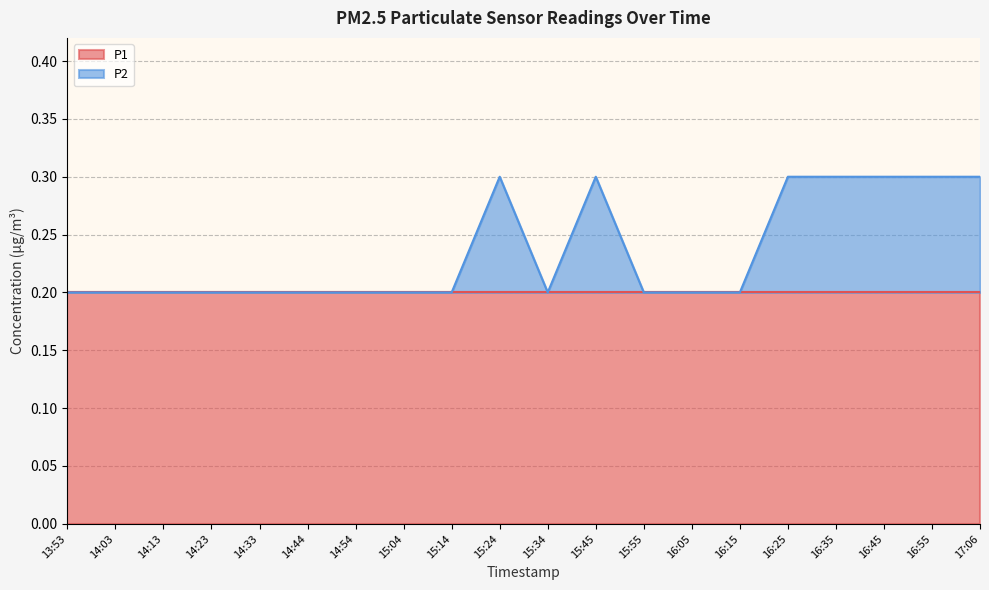

Reading right to left, what are all the values shown in this chart?

17:06=0.3	16:55=0.3	16:45=0.3	16:35=0.3	16:25=0.3	16:15=0.2	16:05=0.2	15:55=0.2	15:45=0.3	15:34=0.2	15:24=0.3	15:14=0.2	15:04=0.2	14:54=0.2	14:44=0.2	14:33=0.2	14:23=0.2	14:13=0.2	14:03=0.2	13:53=0.2